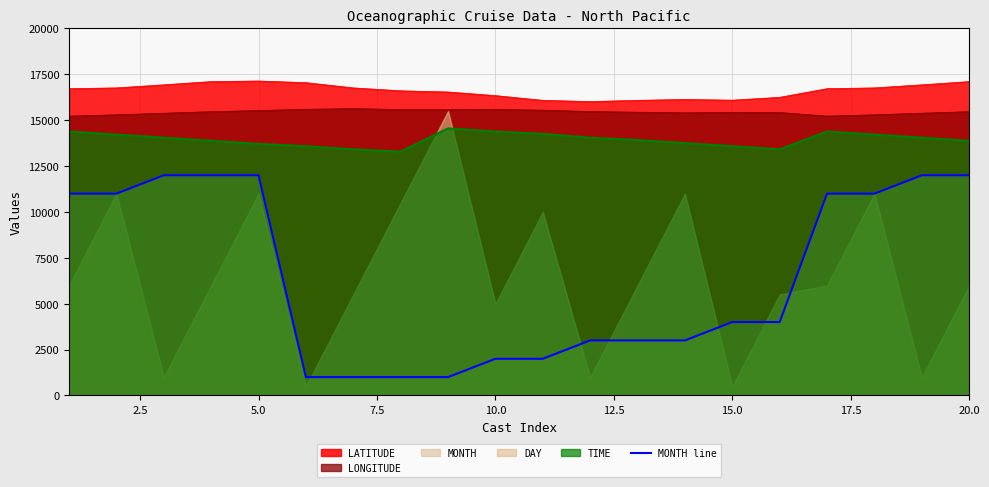

True or false: MONTH line and LONGITUDE intersect in this chart.

False